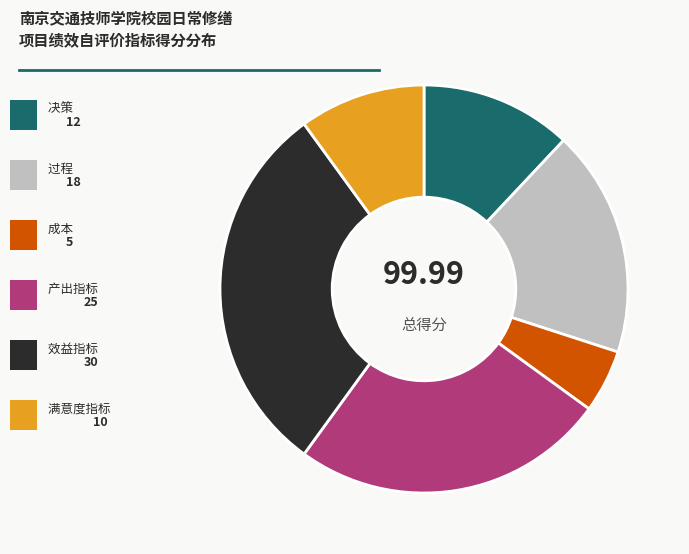

Does any single category account for the majority?

No